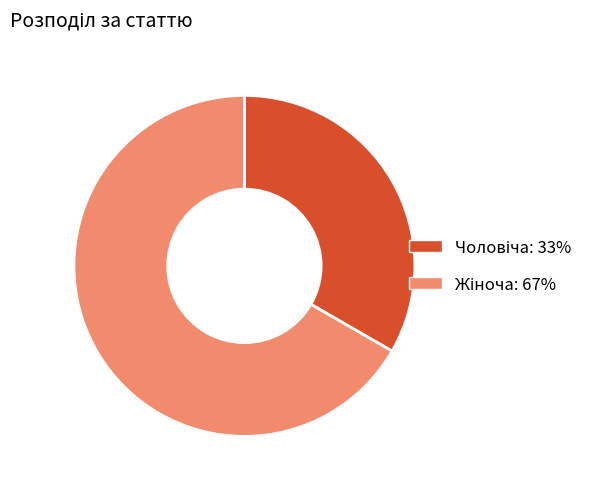

Is there a majority slice in this chart?

Yes